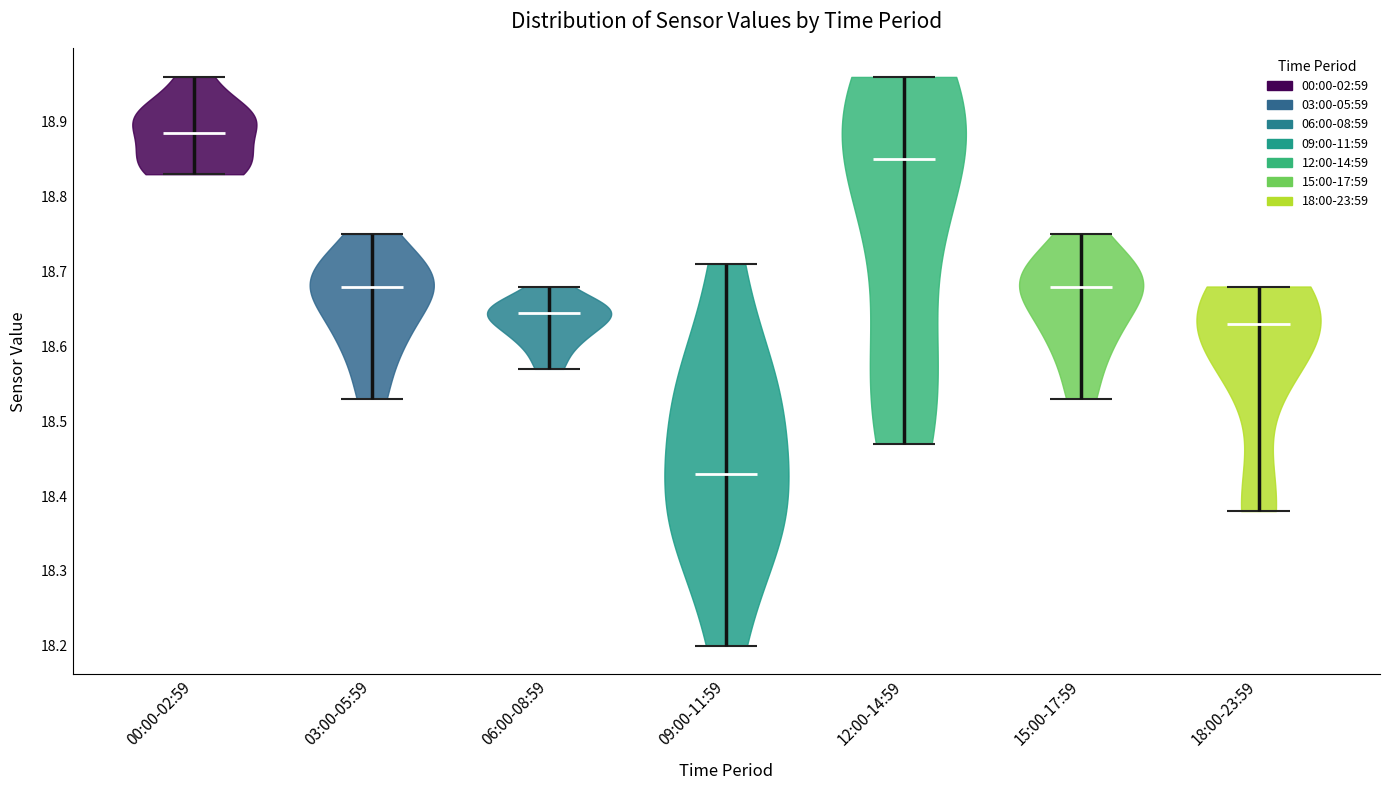

Reading left to right, read every violin against the y-axis: where its median line is, and the lowest and highest points it reaches. The values are not printed on the chart, so give them approximately, as read against the axis.

00:00-02:59: median line 18.89, lowest point 18.83, highest point 18.96
03:00-05:59: median line 18.68, lowest point 18.53, highest point 18.75
06:00-08:59: median line 18.65, lowest point 18.57, highest point 18.68
09:00-11:59: median line 18.43, lowest point 18.20, highest point 18.71
12:00-14:59: median line 18.85, lowest point 18.47, highest point 18.96
15:00-17:59: median line 18.68, lowest point 18.53, highest point 18.75
18:00-23:59: median line 18.63, lowest point 18.38, highest point 18.68